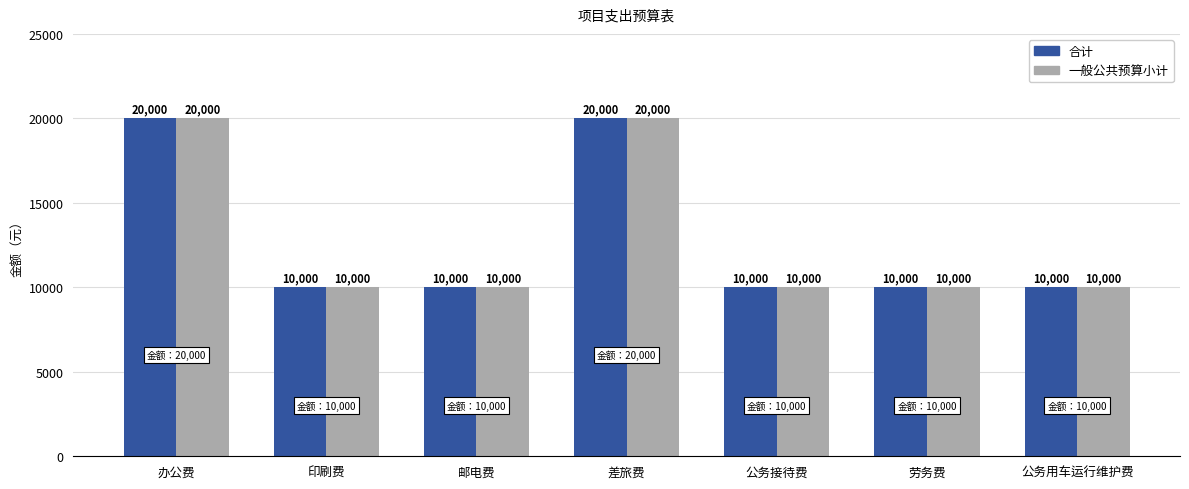

What is the minimum value shown in the chart?

10000